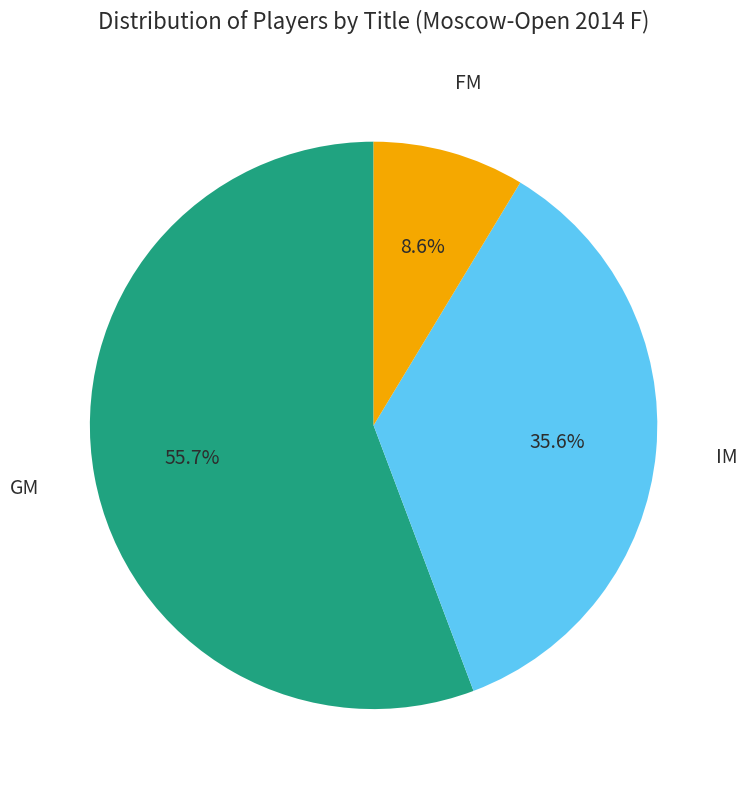

Rank the categories by value from lowest to highest.

FM, IM, GM